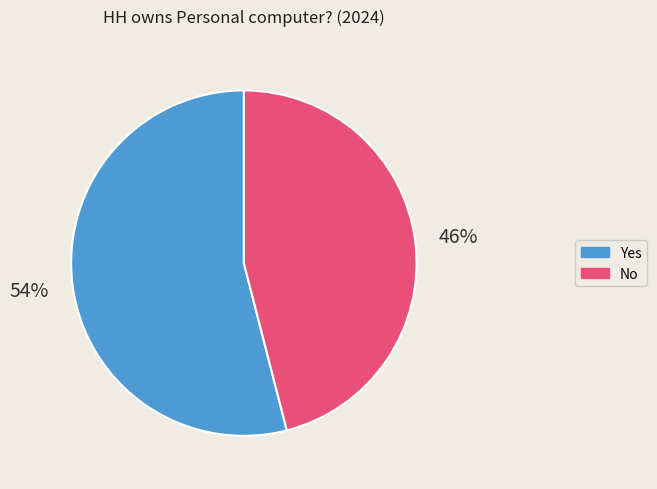

The Yes slice represents 54% of the pie. True or false?

True